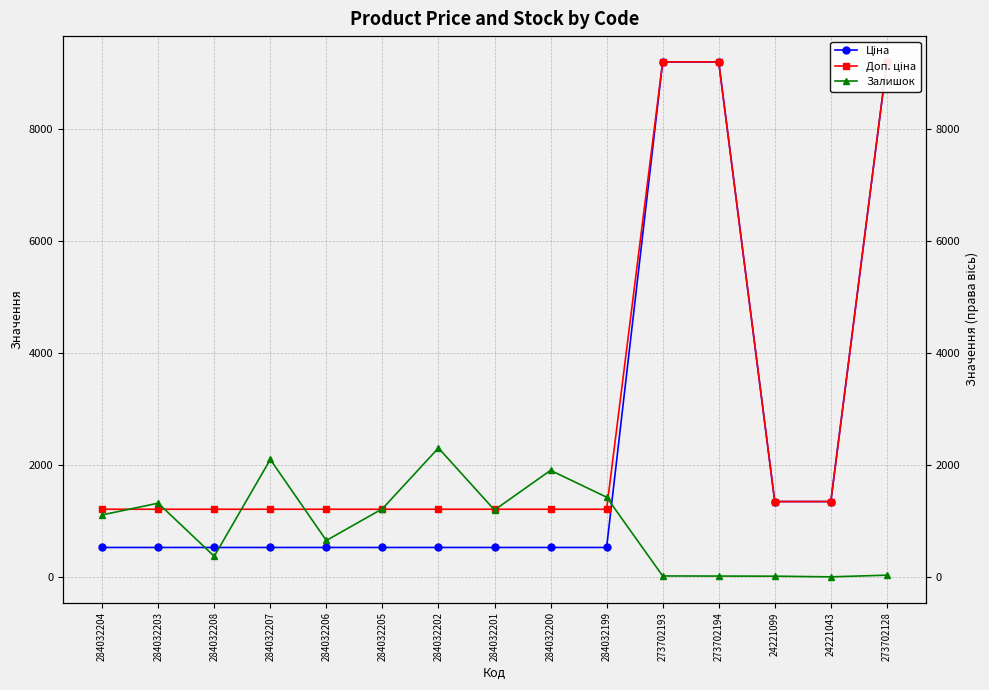

What is the maximum value for Доп. ціна?

9196.3